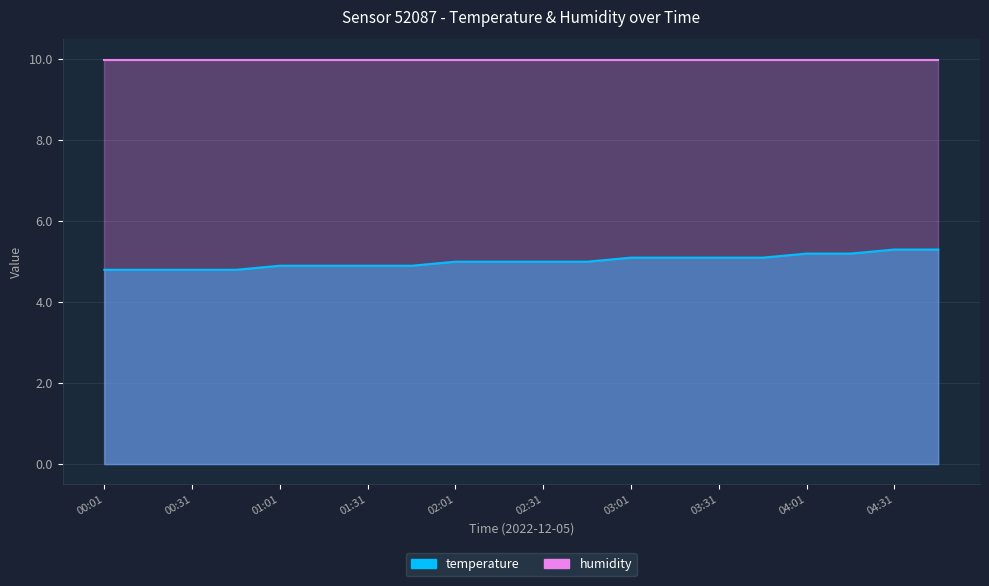

Is it true that the value at 04:46 is 5.3?

True